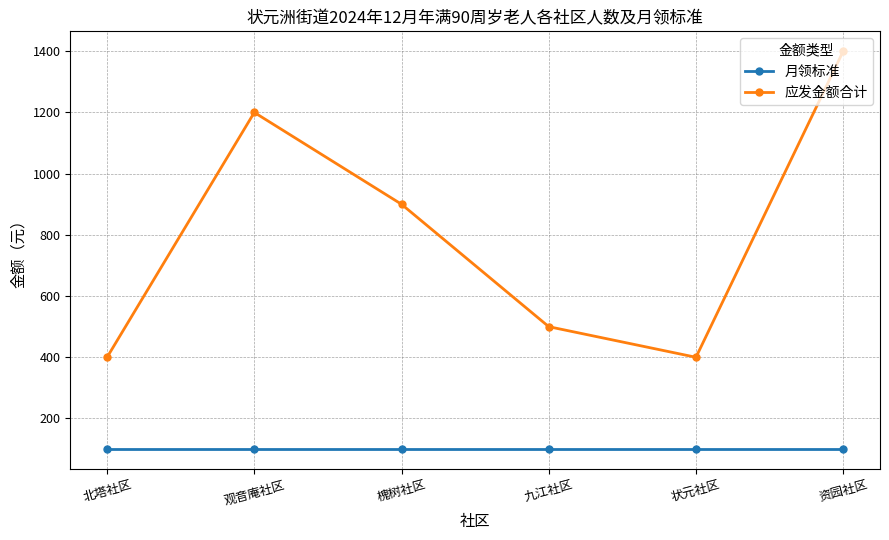

How many interior local peaks does the 应发金额合计 series have?

1